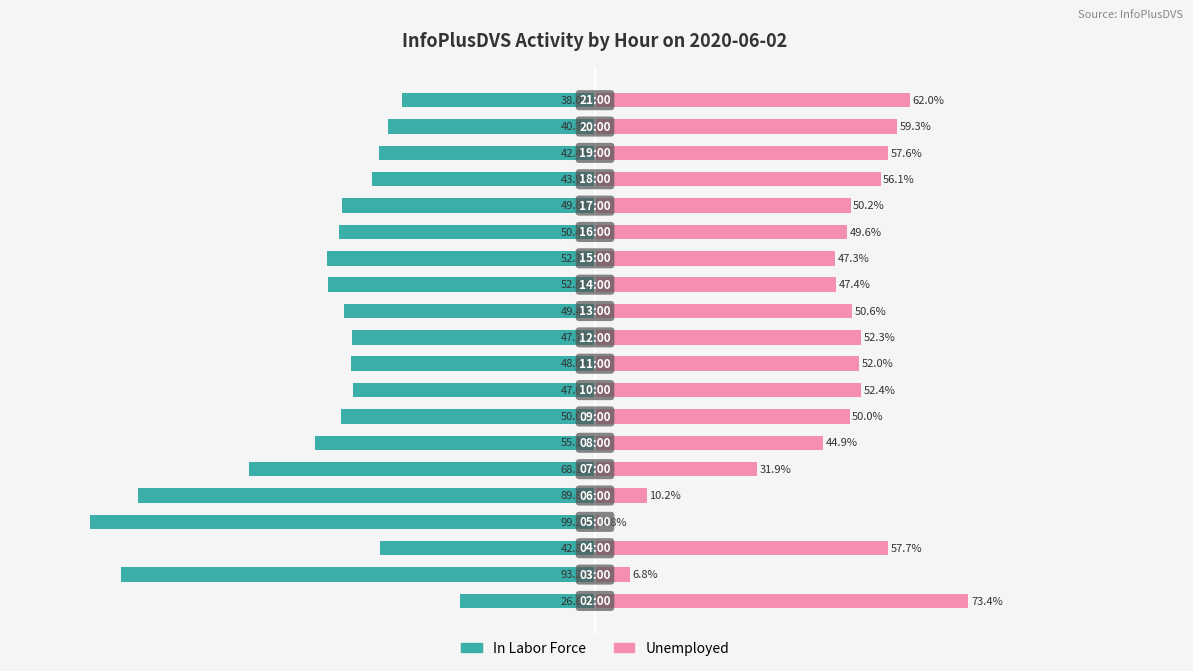

What is the minimum value for Unemployed?

0.8